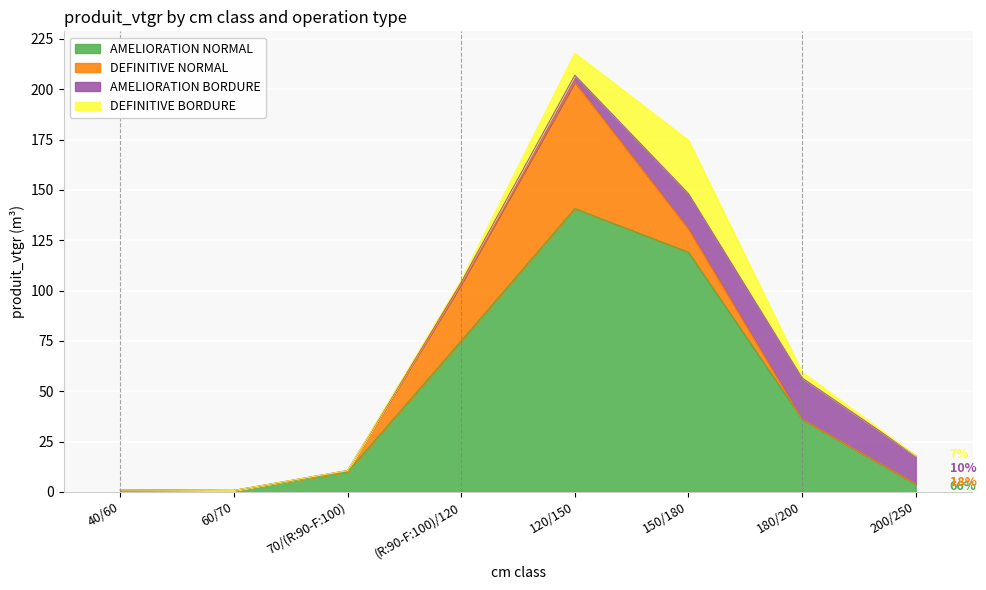

How many data points in AMELIORATION BORDURE are above 3?

4